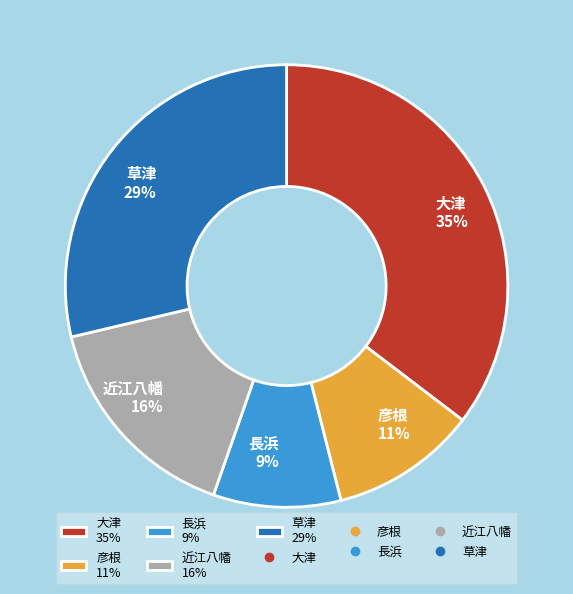

Is 大津 the majority of the pie?

No